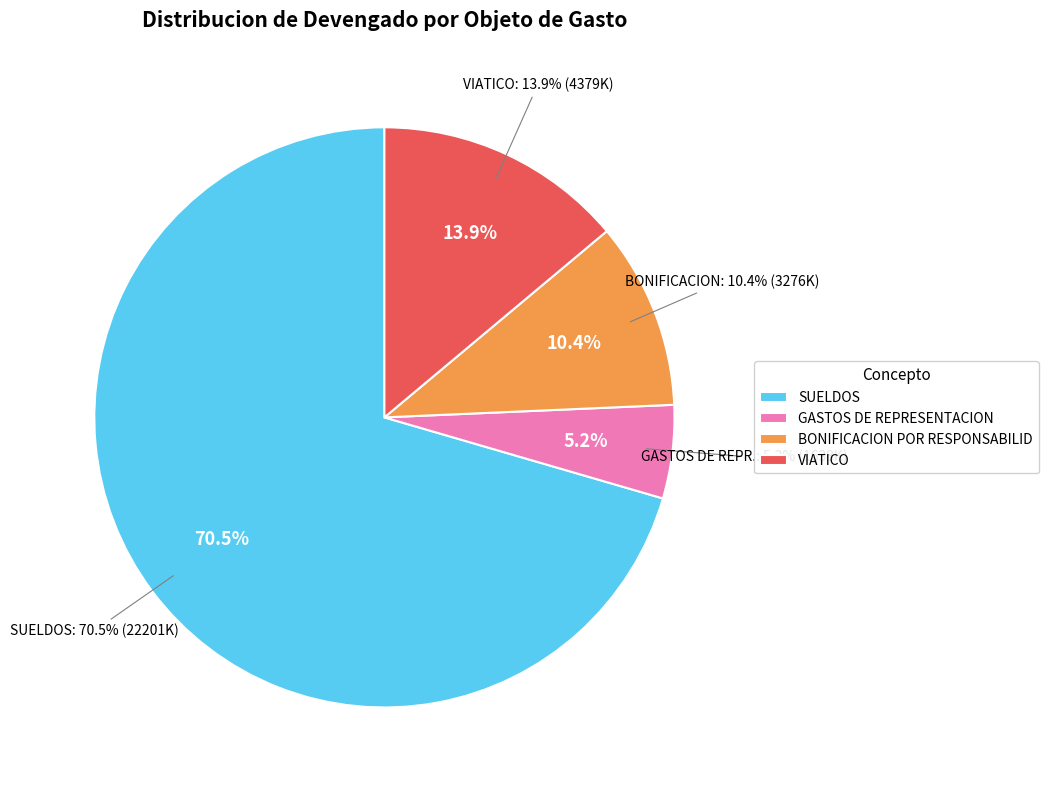

Which slice is the largest?

SUELDOS